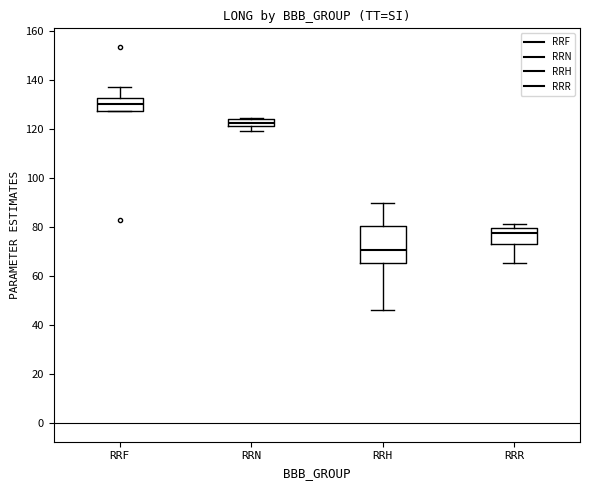

Comparing the boxes themselves (not the whiskers), which one is the tallest?

RRH